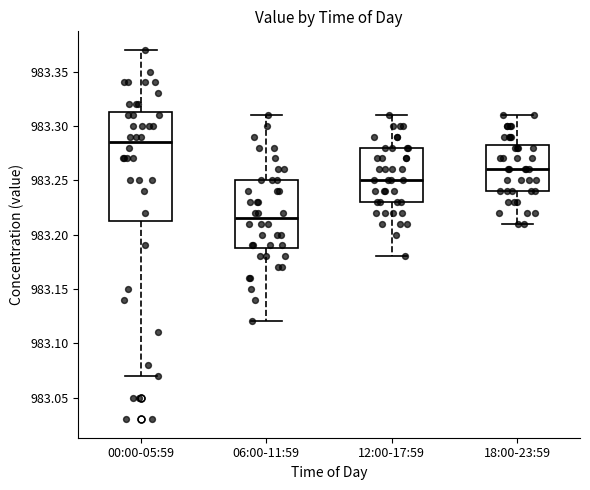

Where does the lower whisker of the box for 06:00-11:59 end on the y-axis? The values are not printed on the chart, so give them approximately, as read against the axis.

983.120